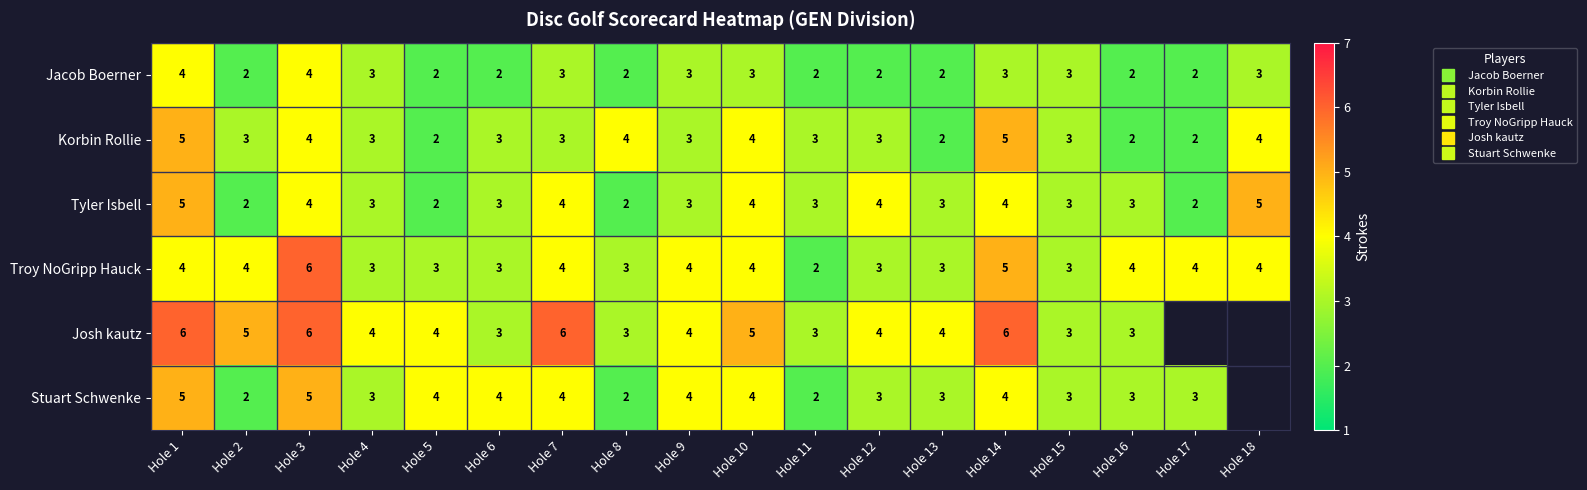

Which category has the highest value in the Tyler Isbell series?

Hole 1